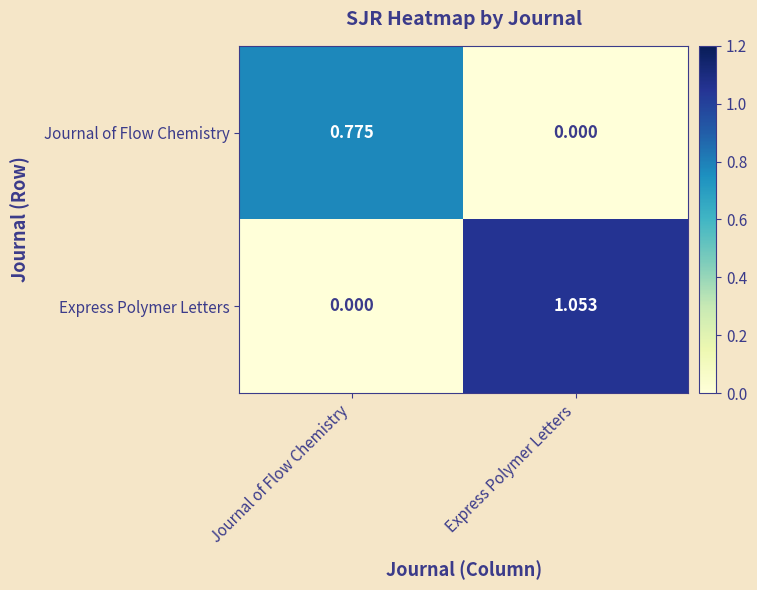

At which category is the sum across all series the highest?

Express Polymer Letters